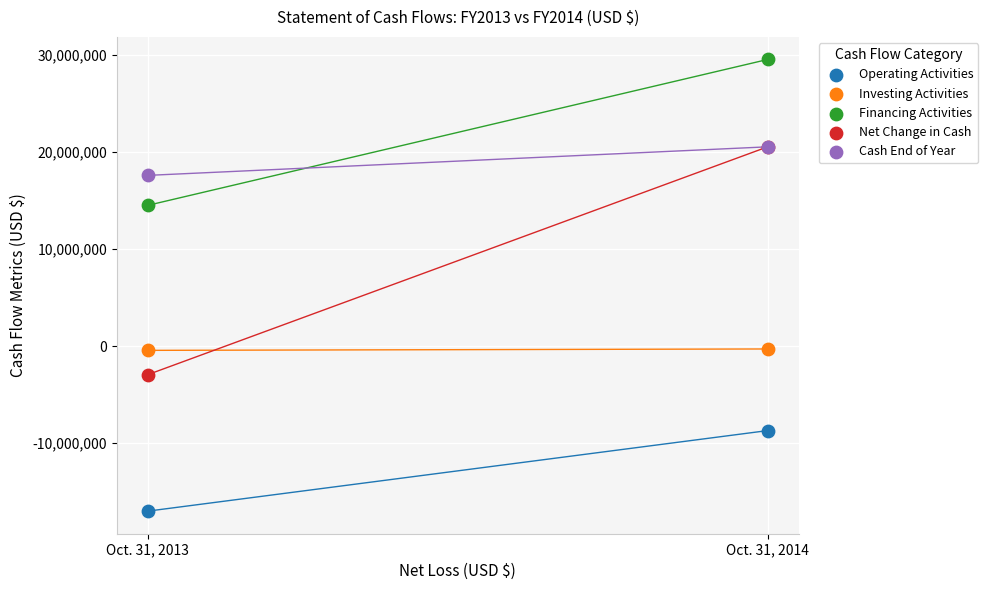

Which series has the widest spread of Y values?

Net Change in Cash